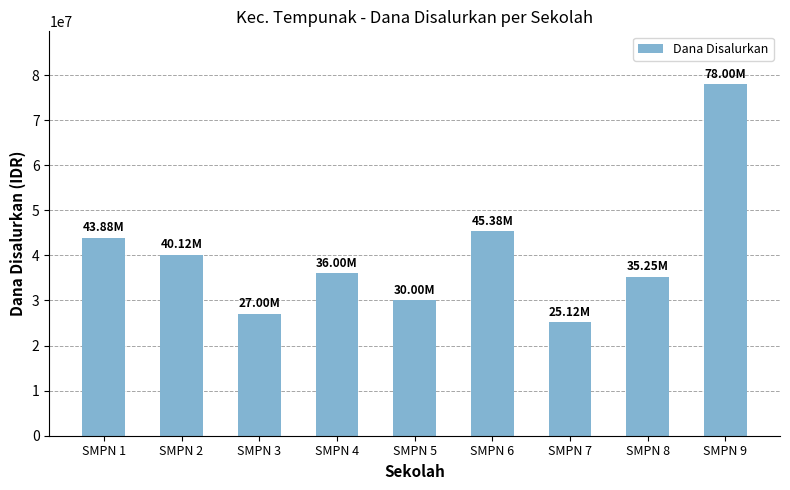

Between SMPN 8 and SMPN 5, which is larger?

SMPN 8